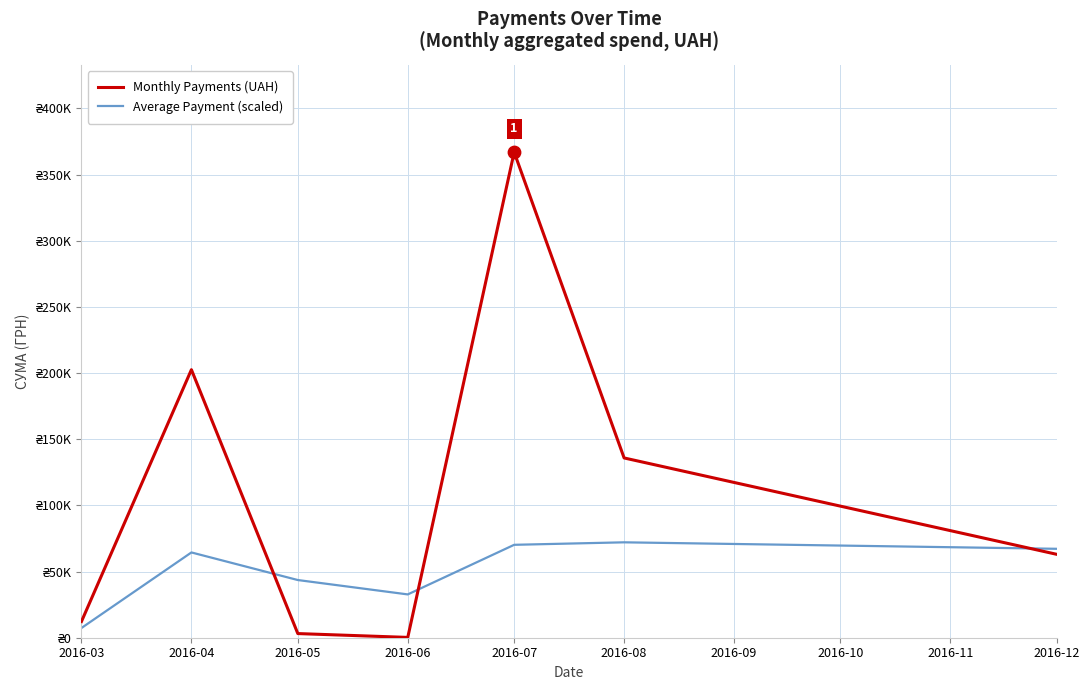

What are all the series names shown in the legend?

Monthly Payments (UAH), Average Payment (scaled)